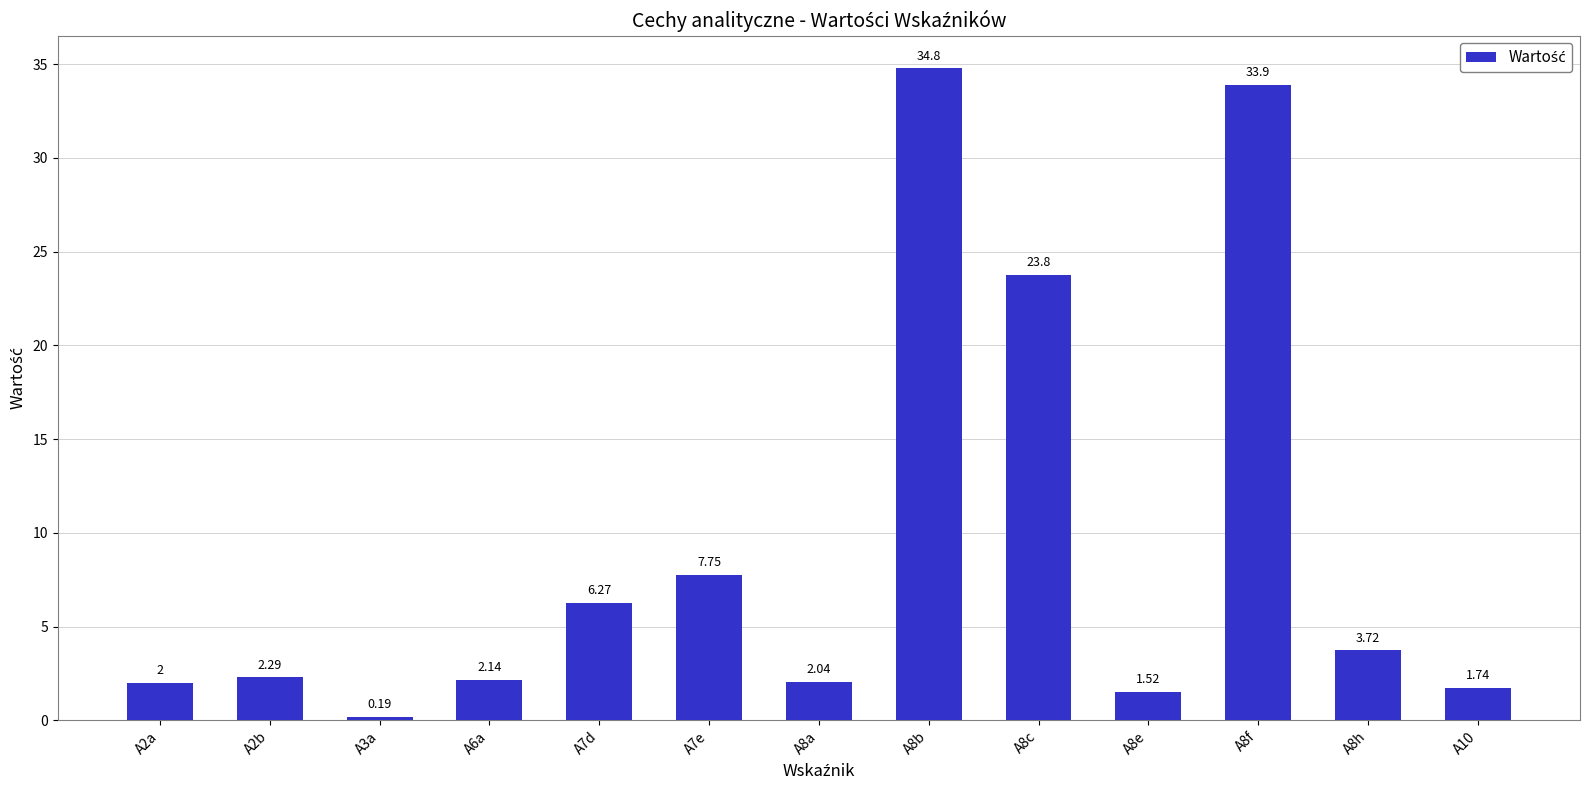

At which category does the chart reach its peak across all series?

A8b